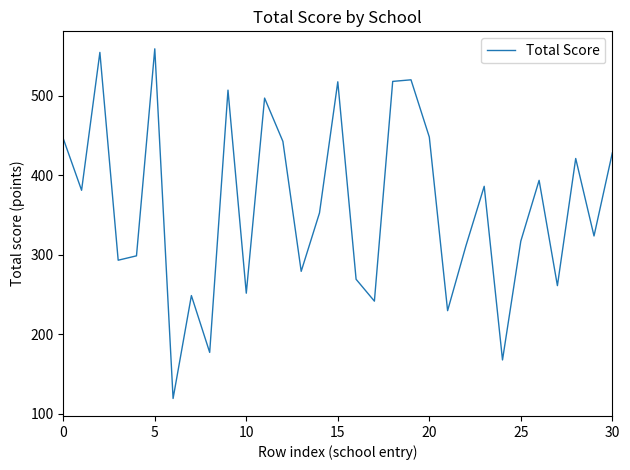

What is the sum of all values?

11158.0